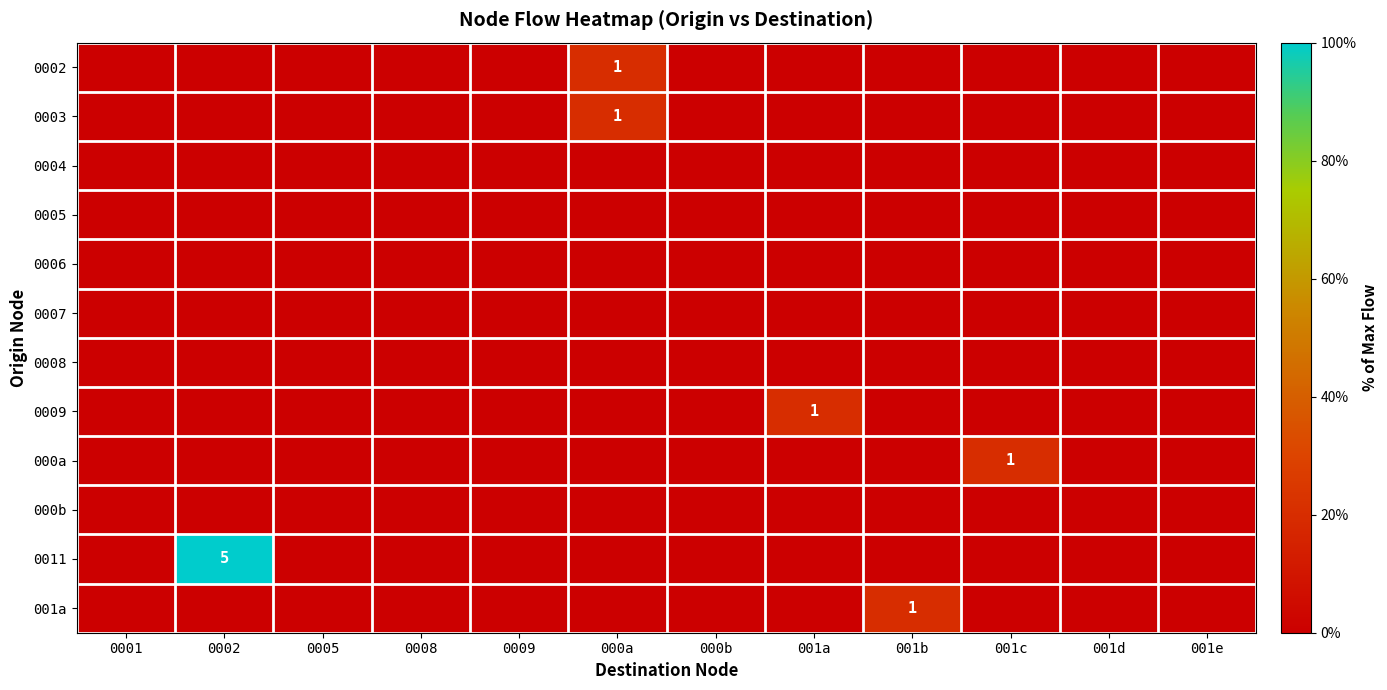

Rank the series at 0002 from highest to lowest value.

0011, 0002, 0003, 0004, 0005, 0006, 0007, 0008, 0009, 000a, 000b, 001a